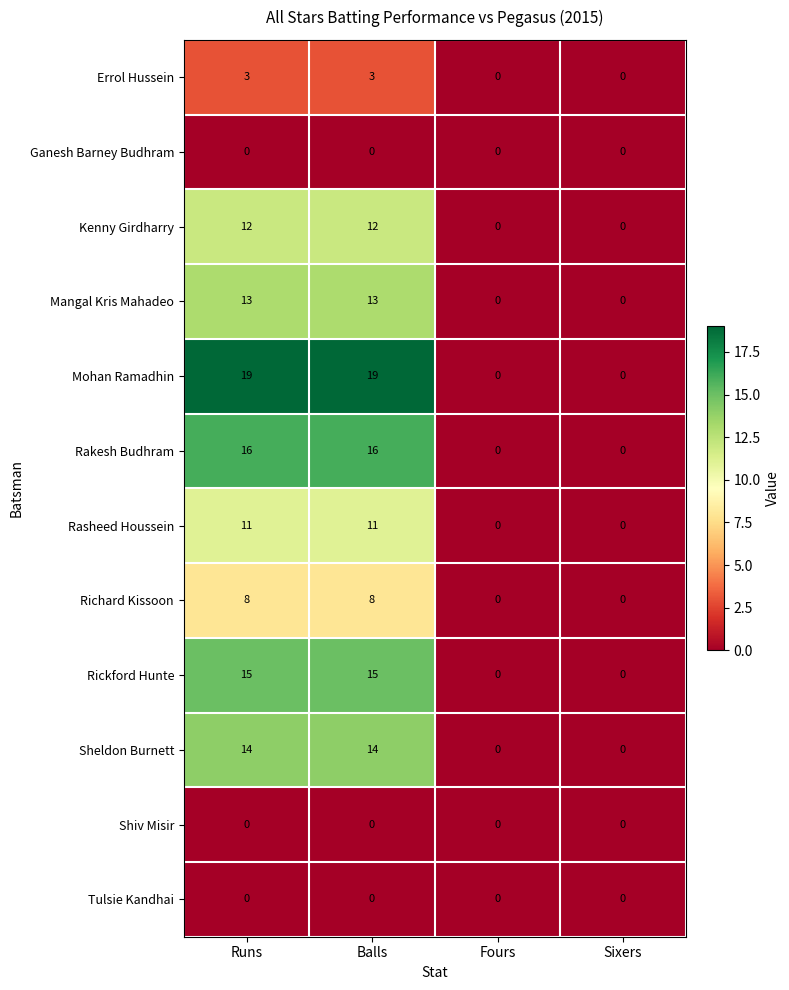

Is the value of Rasheed Houssein at Runs greater than the value of Kenny Girdharry at Fours?

Yes